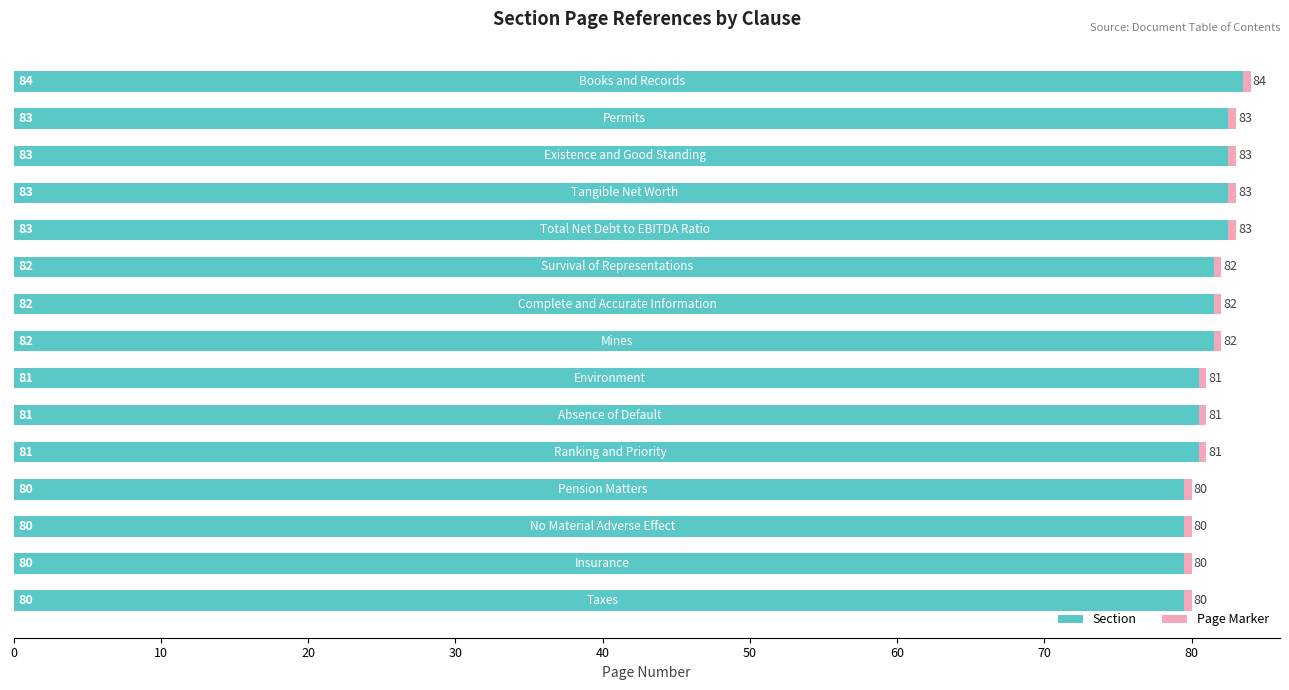

The value of Section at 20 is 27.5. True or false?

False